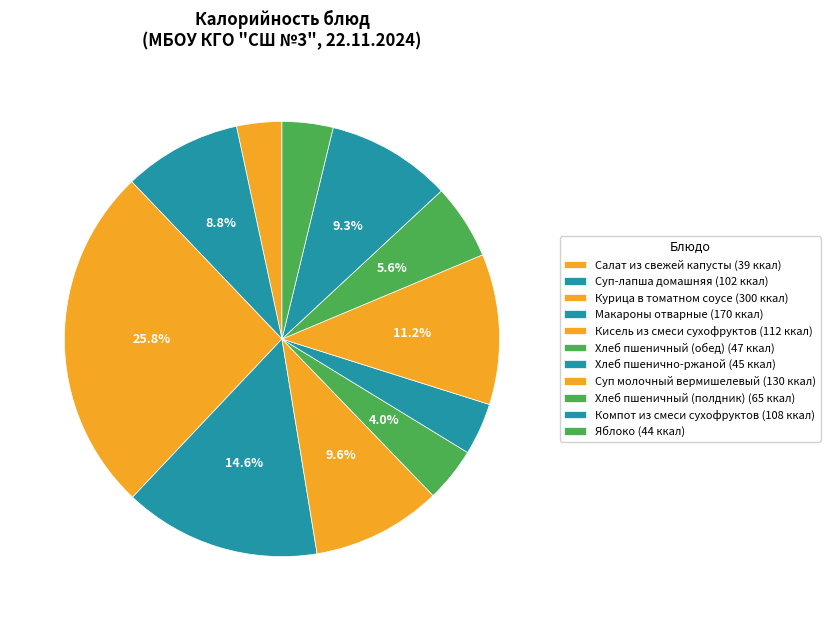

Does Яблоко account for over 50% of the chart?

No